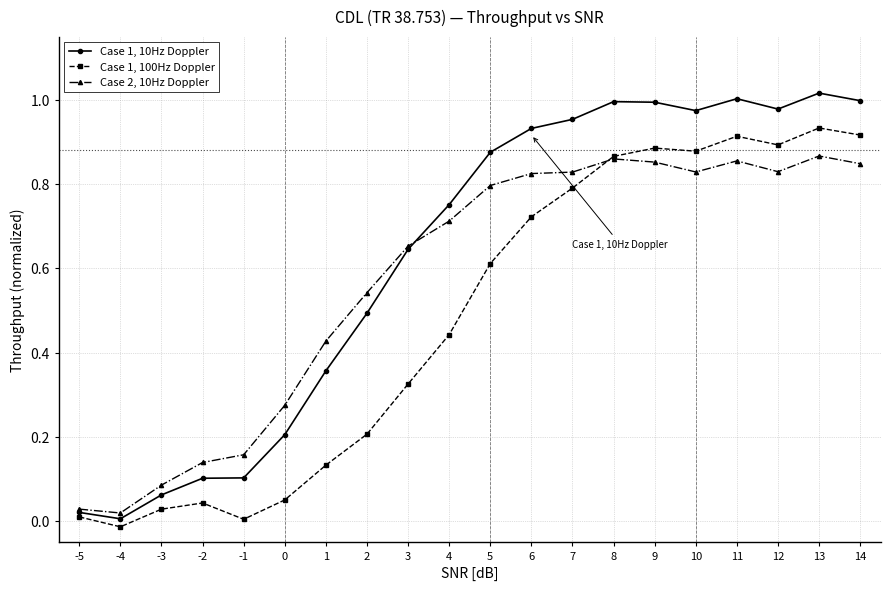

What is the sum of all Case 2, 10Hz Doppler values?

11.4